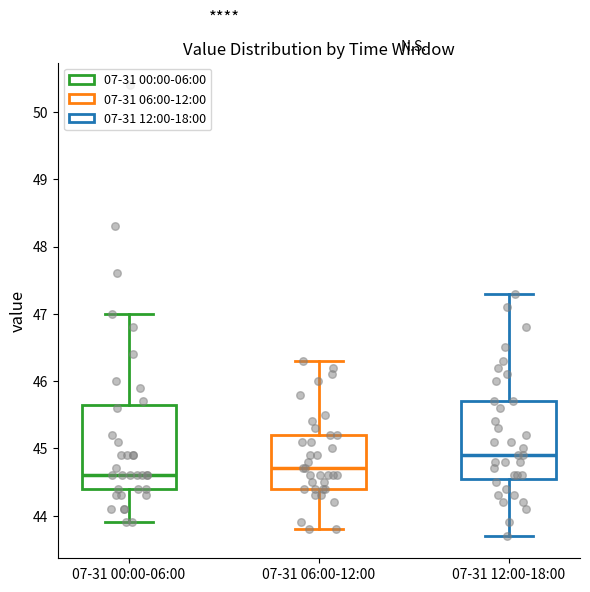

Which box is the tallest, from its lower edge to its upper edge?

07-31 00:00-06:00